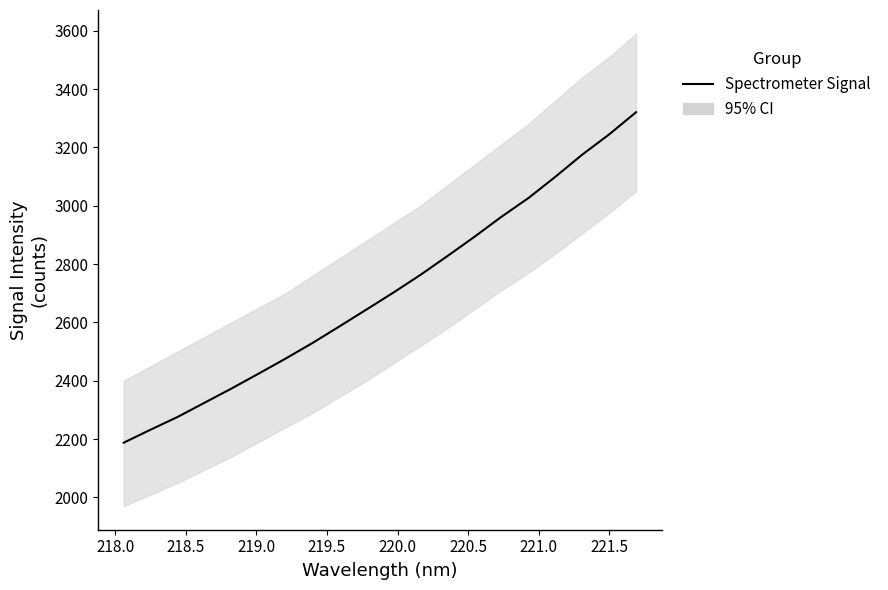

Reading left to right, what are all the values shown in this chart?

2187.4	2232.2	2275.8	2324.6	2373.4	2424.2	2475.7	2529.4	2586.3	2644.0	2702.3	2762.8	2827.3	2893.2	2961.7	3025.8	3098.8	3175.0	3244.4	3320.6